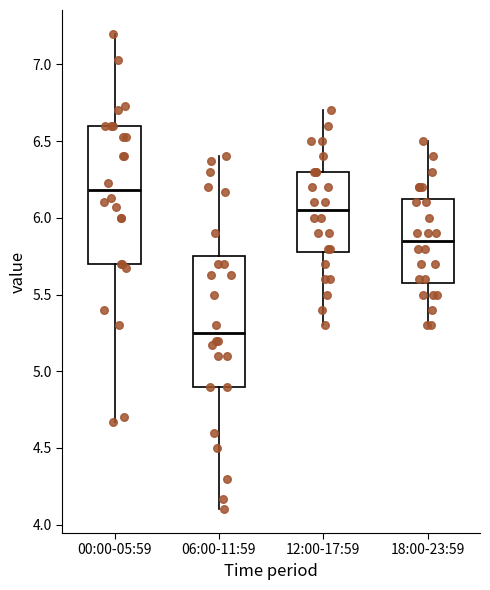

Where is the upper edge of the box for 06:00-11:59 on the y-axis? The values are not printed on the chart, so give them approximately, as read against the axis.

5.75